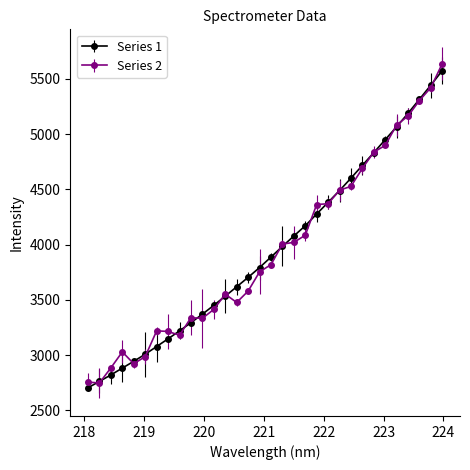

What are all the series names shown in the legend?

Series 1, Series 2